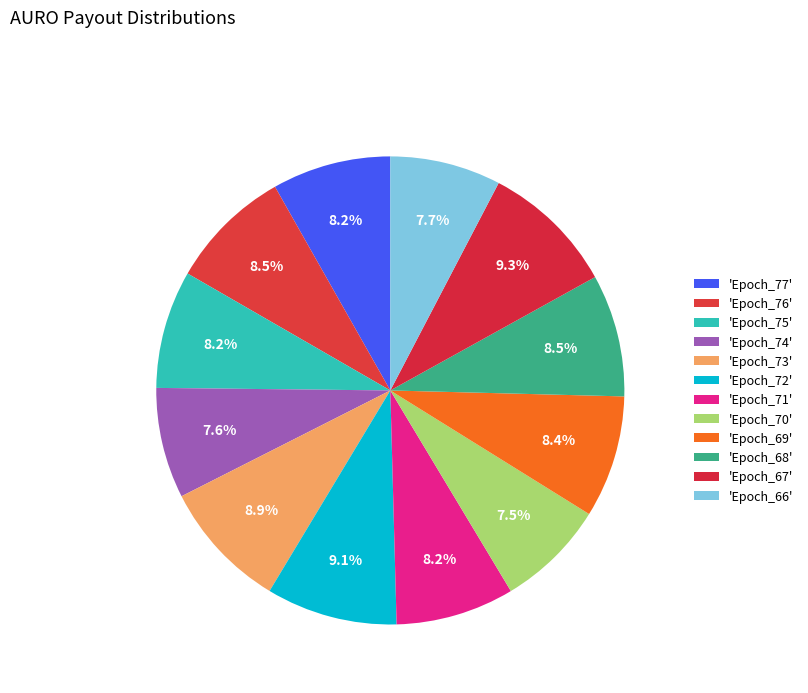

What is the largest slice in the pie chart?

Epoch_67